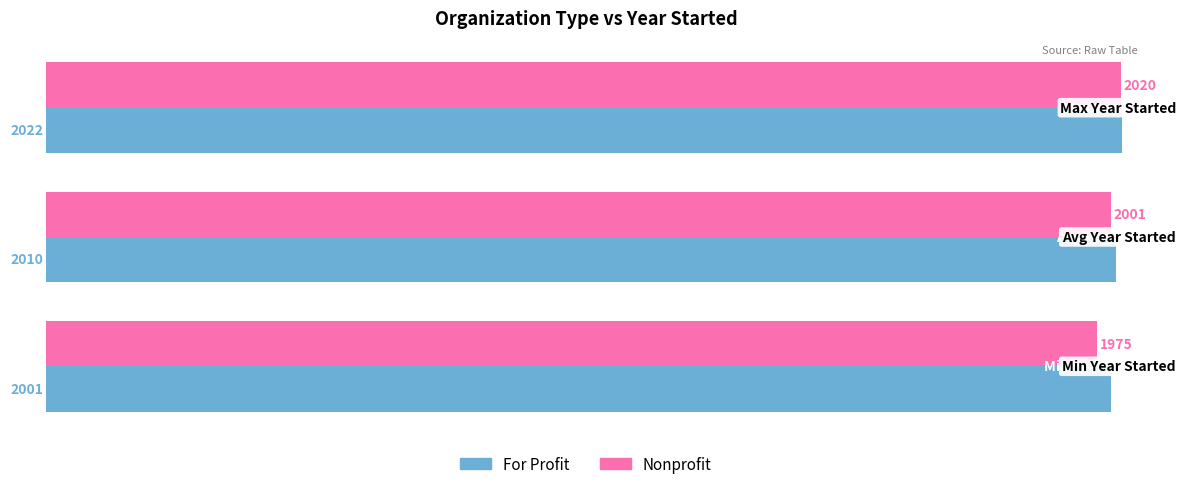

How many data points in Nonprofit are less than 2001?

1